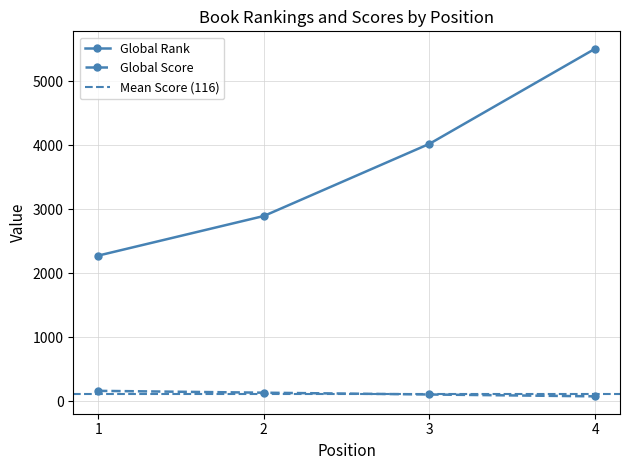

The Global Rank series shows 2275 at 1. True or false?

True